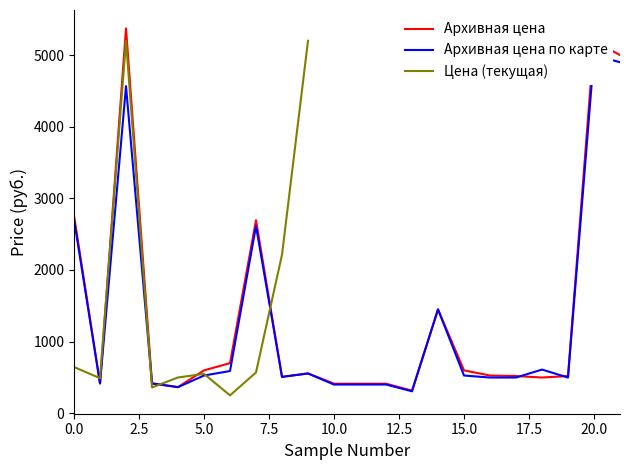

How many intersections are there between Архивная цена по карте and Архивная цена?

2